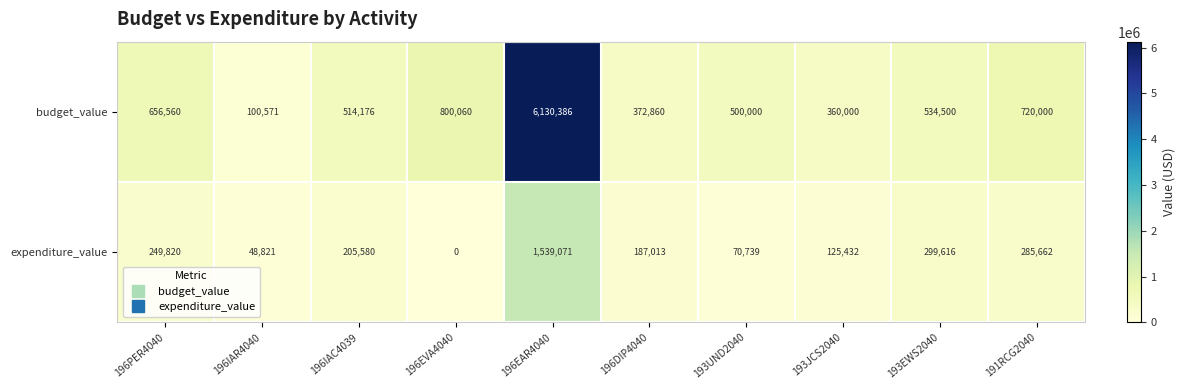

Which category has the lowest value in the expenditure_value series?

196EVA4040